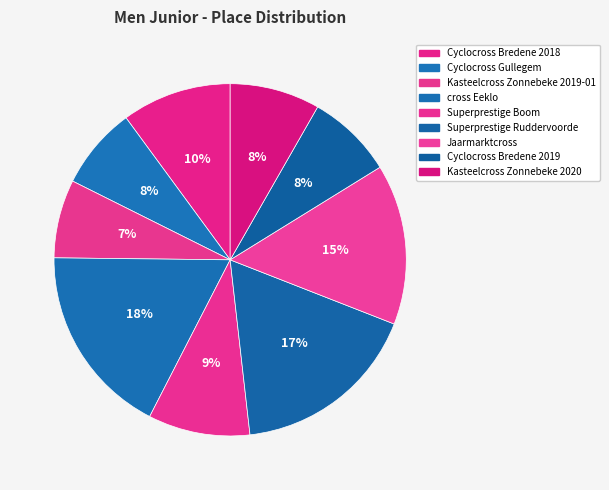

What is the total percentage of cross Eeklo and Cyclocross Bredene 2019?

25.5%